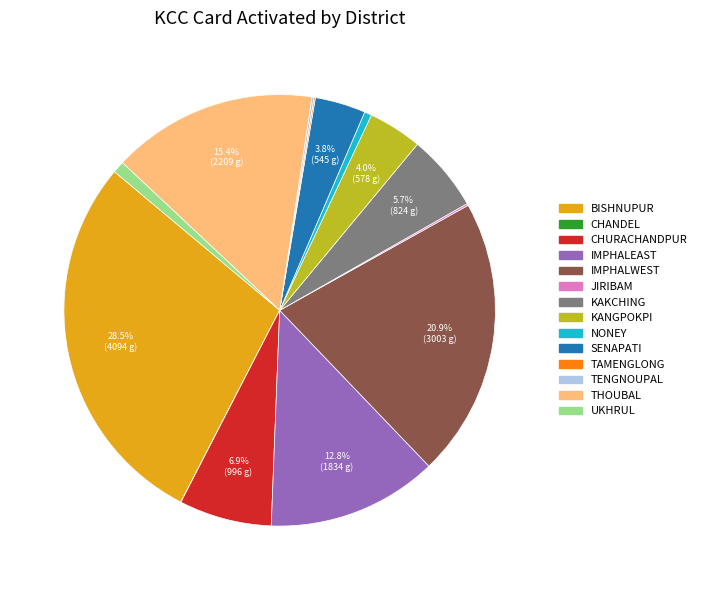

Is there any slice that represents more than half of the pie?

No